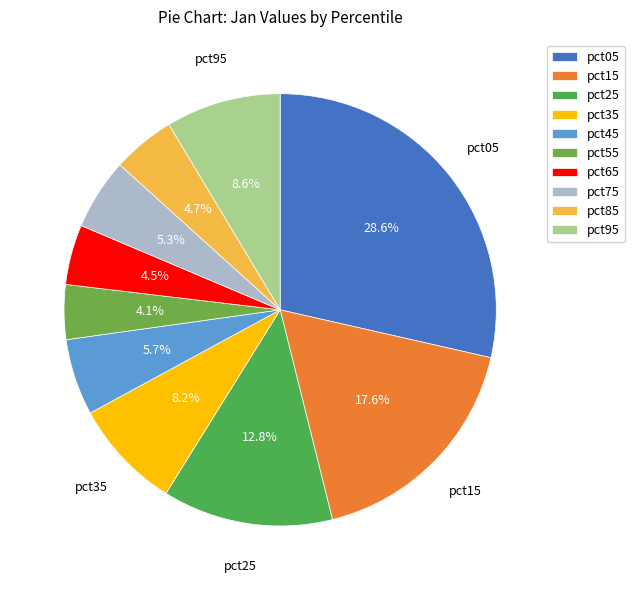

Combined, what portion of the pie is pct85 and pct05?

33.2%